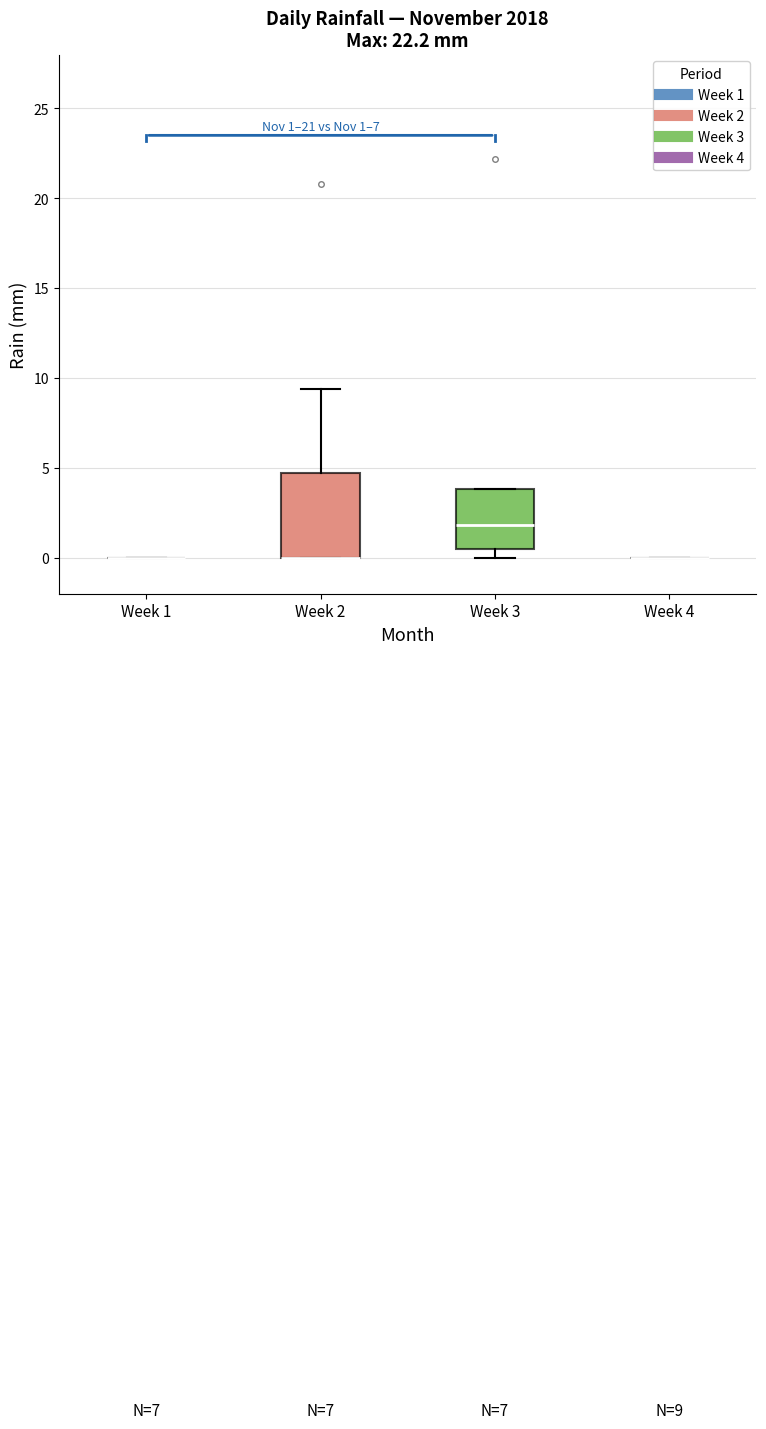

Which box is the tallest, from its lower edge to its upper edge?

Week 2